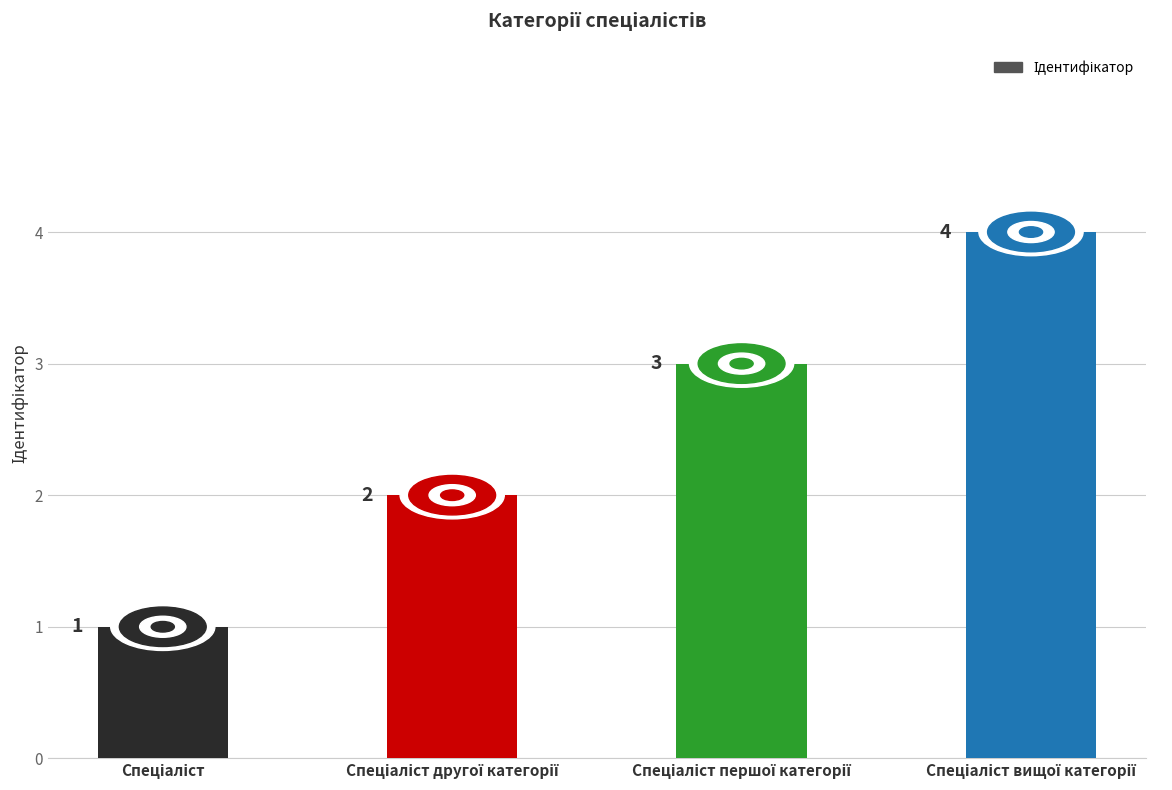

Count the values in the range 2 to 4.

3